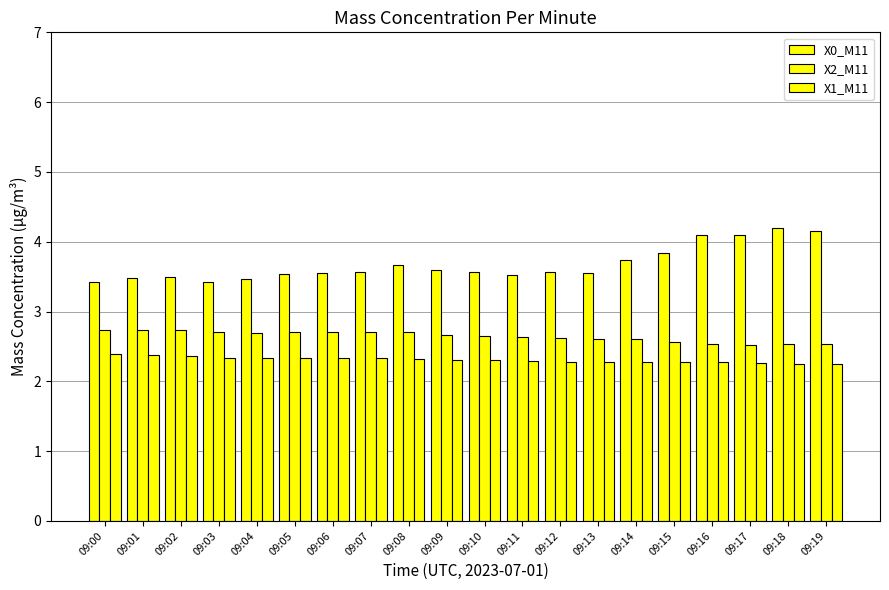

What is the highest value of the X1_M11 series?

2.4